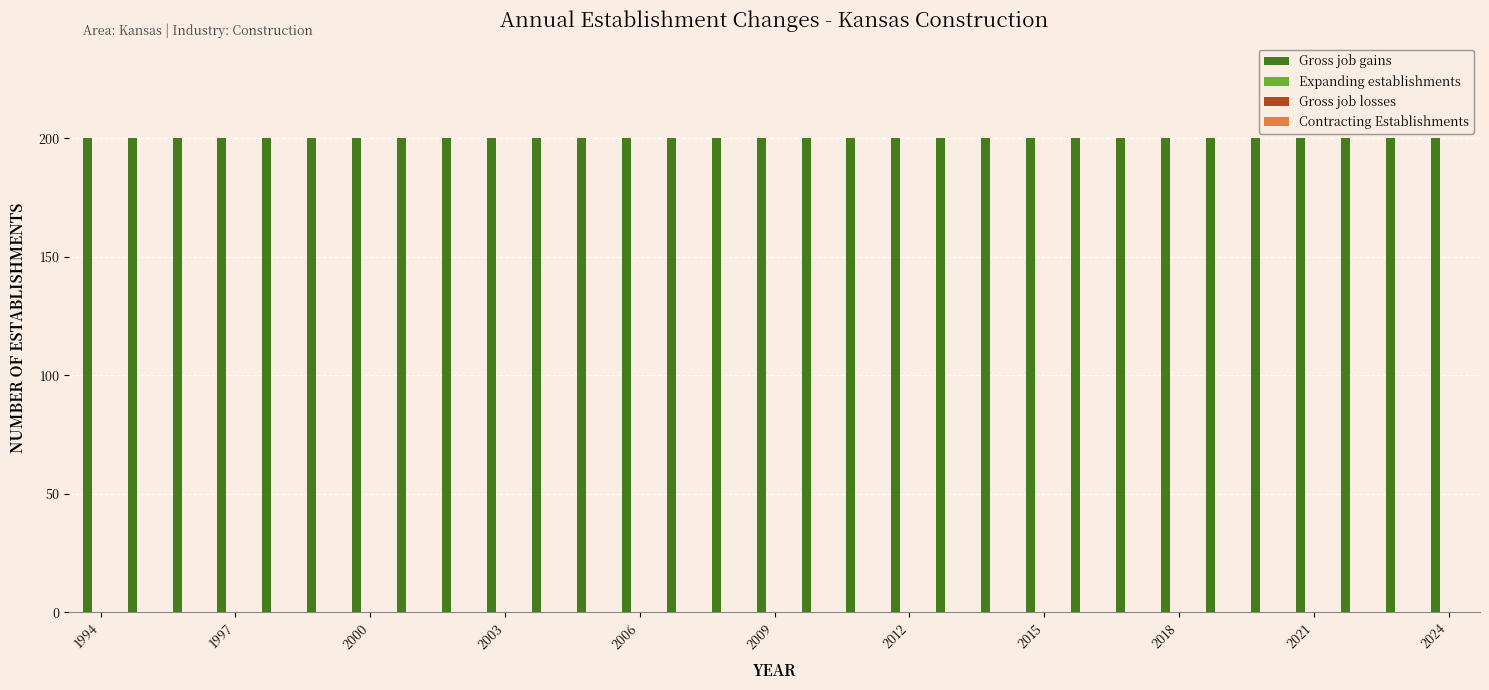

Reading left to right, list all the values displayed in this chart.

Gross job gains: 200	200	200	200	200	200	200	200	200	200	200	200	200	200	200	200	200	200	200	200	200	200	200	200	200	200	200	200	200	200	200
Expanding establishments: 0	0	0	0	0	0	0	0	0	0	0	0	0	0	0	0	0	0	0	0	0	0	0	0	0	0	0	0	0	0	0
Gross job losses: 0	0	0	0	0	0	0	0	0	0	0	0	0	0	0	0	0	0	0	0	0	0	0	0	0	0	0	0	0	0	0
Contracting Establishments: 0	0	0	0	0	0	0	0	0	0	0	0	0	0	0	0	0	0	0	0	0	0	0	0	0	0	0	0	0	0	0